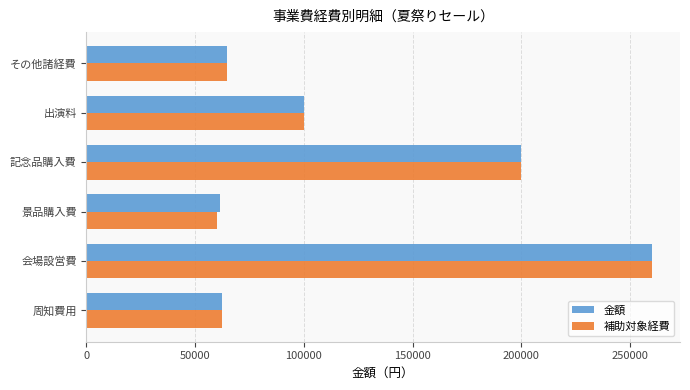

Which series has the largest range (max minus min)?

補助対象経費